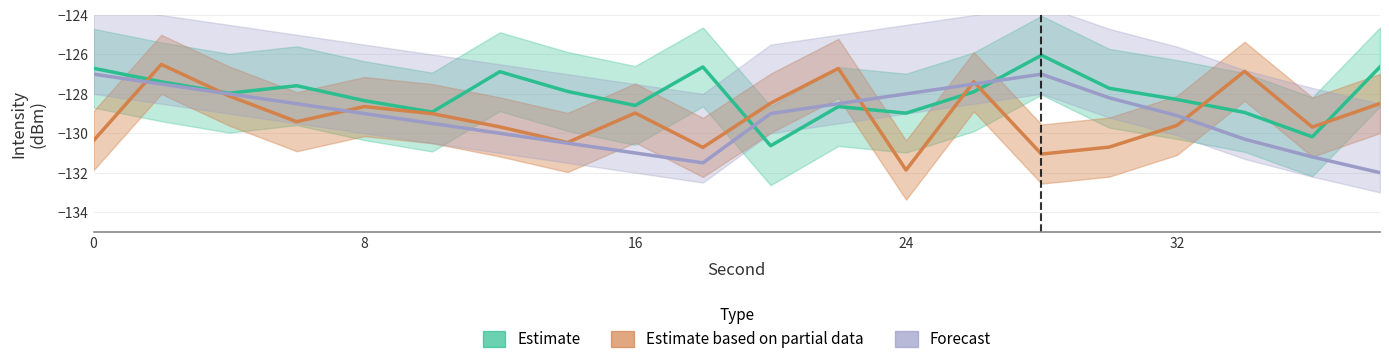

After their last crossing, which series has the higher values: Estimate based on partial data or Forecast?

Estimate based on partial data